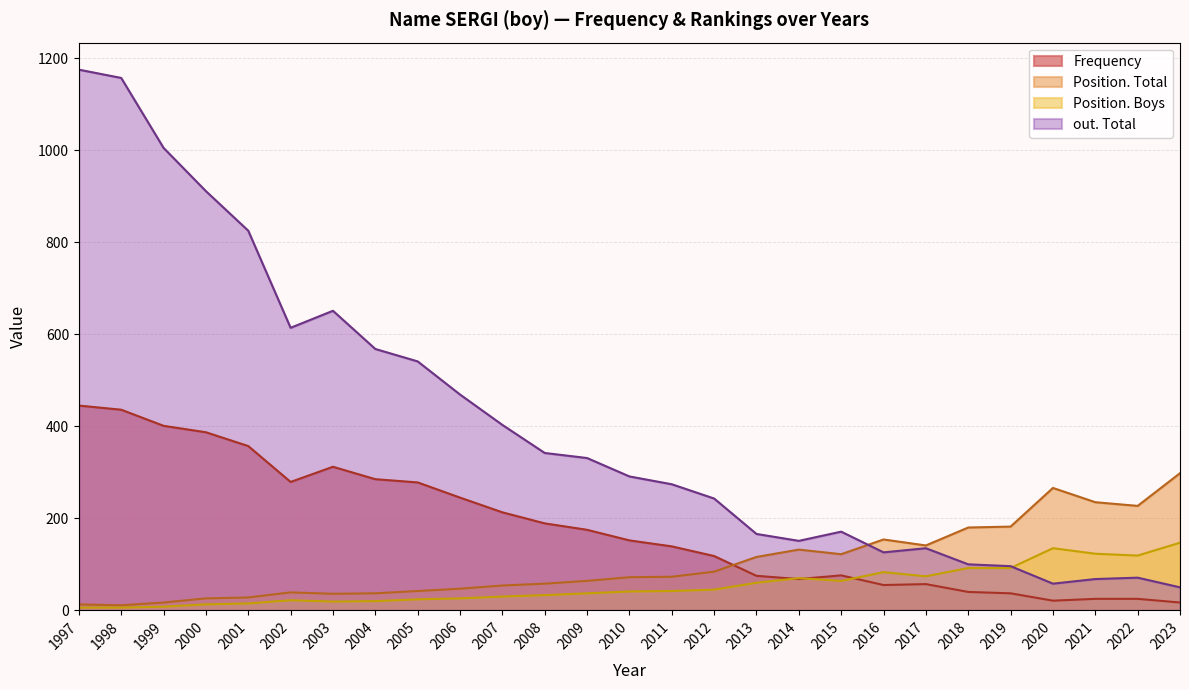

What is the total value across all series at 2020?

480